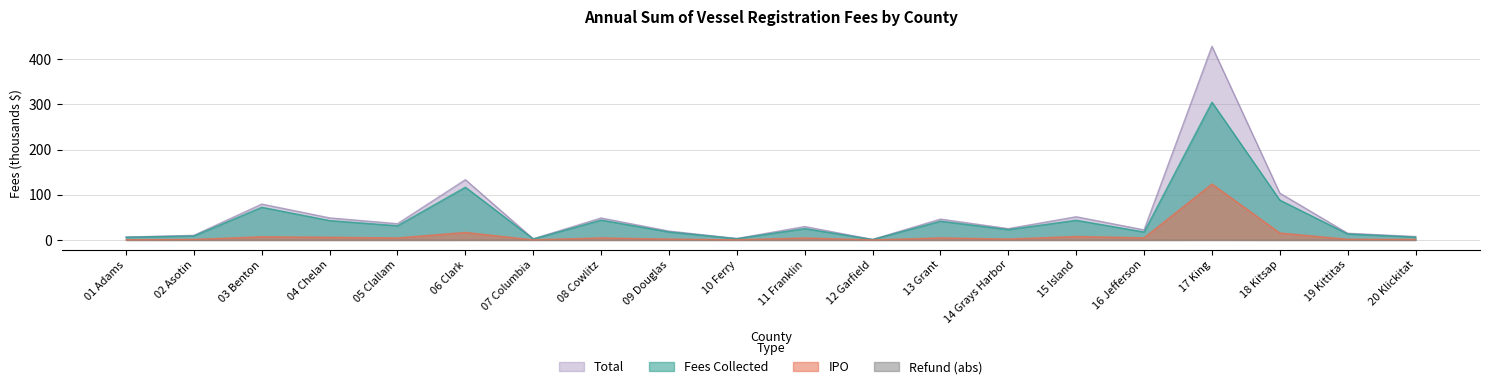

What value does the Fees Collected series have at 07 Columbia?

2.2